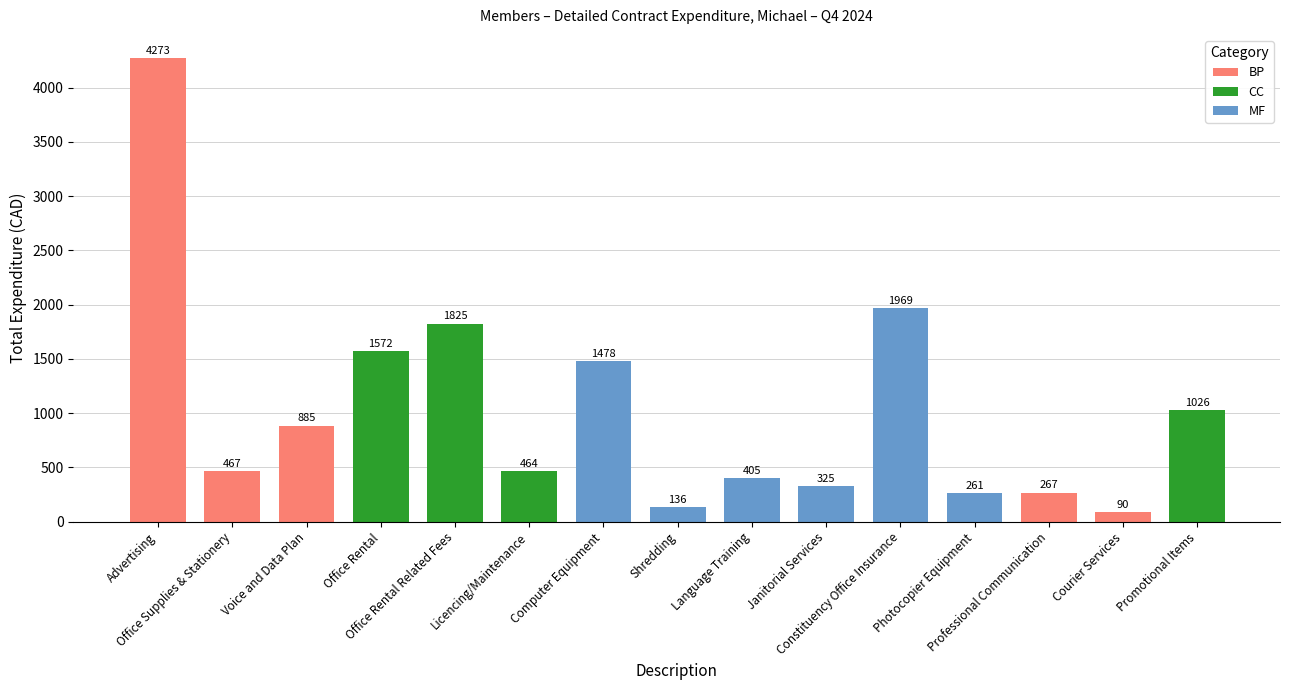

What is the average value?

1029.9